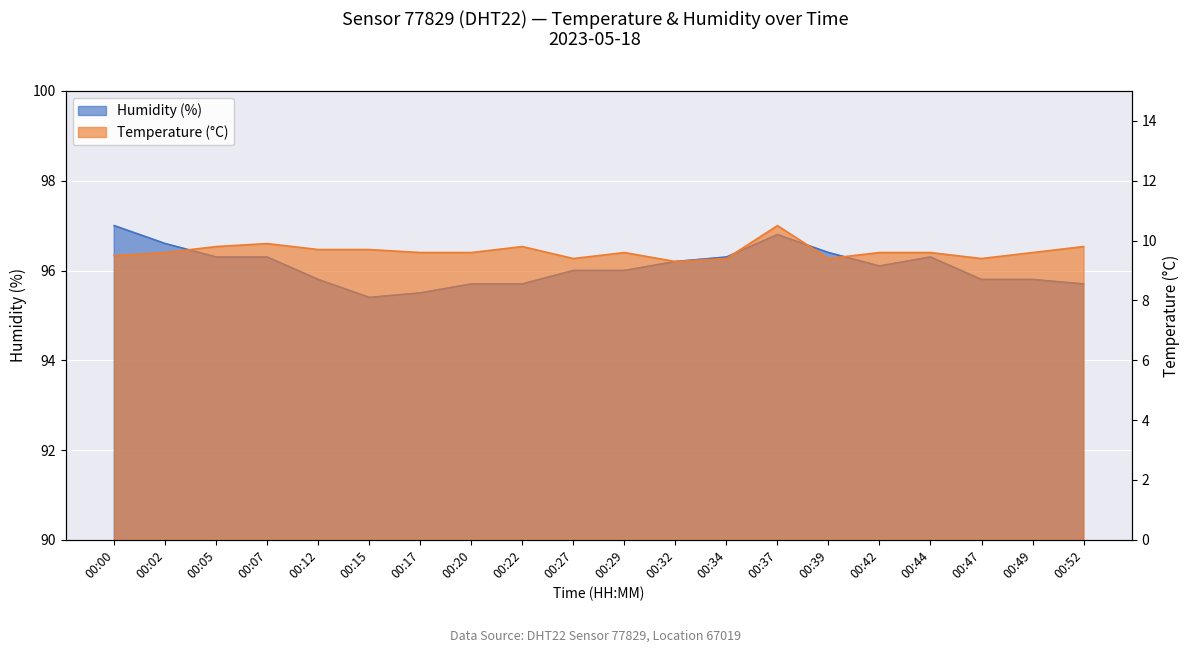

Between 00:29 and 00:49, which series saw the biggest shift?

Humidity